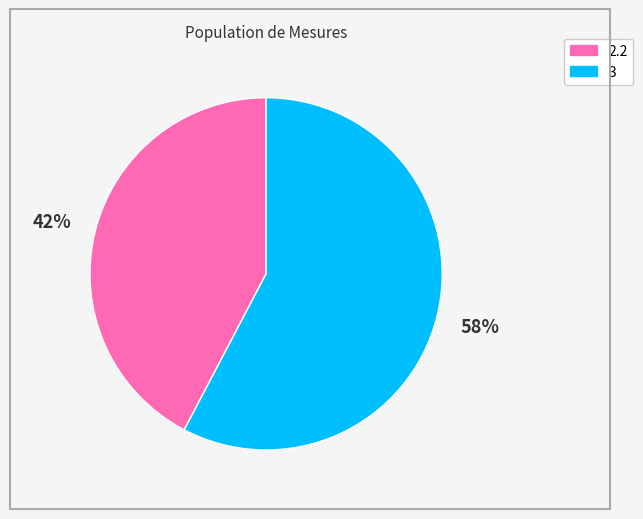

How many slices are in this pie chart?

2